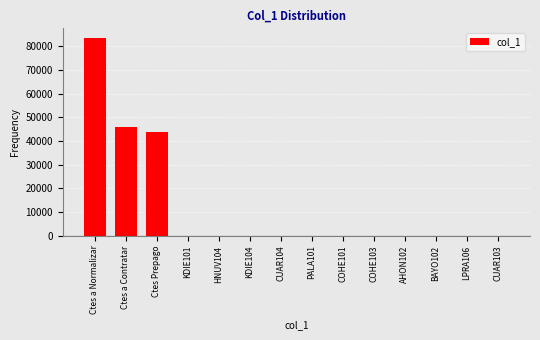

Where is the data nearest to the value 41739?

Ctes Prepago